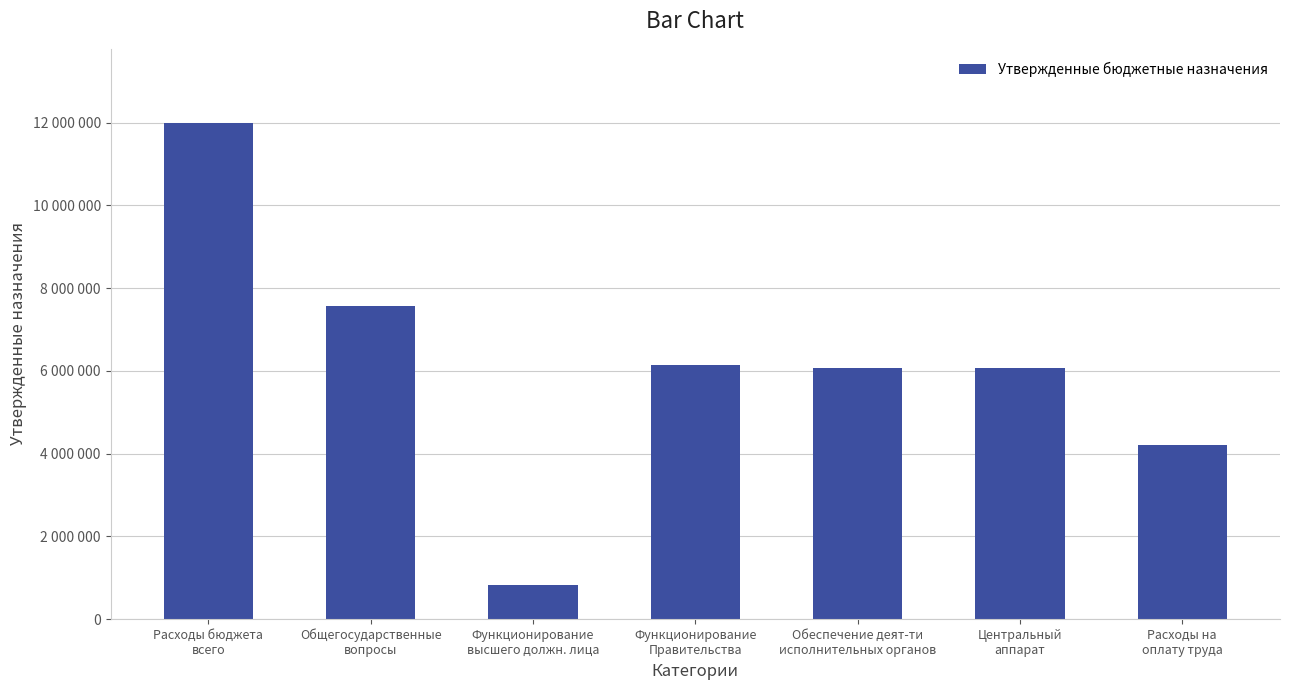

Does the chart contain any negative values?

No